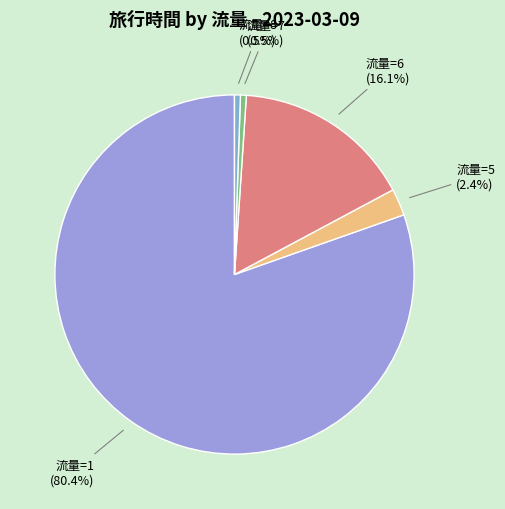

To the nearest percent, what is the combined percentage of 流量=6 and 流量=7?

17%